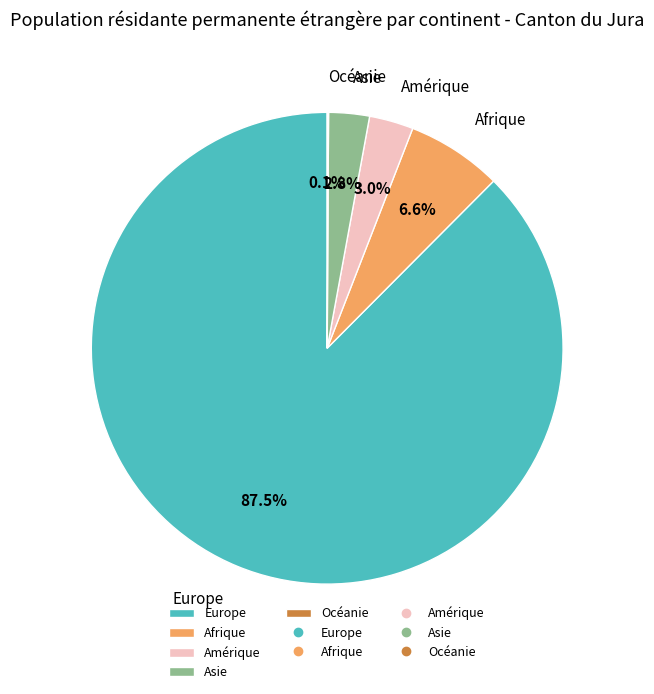

Which slice is the largest?

Europe